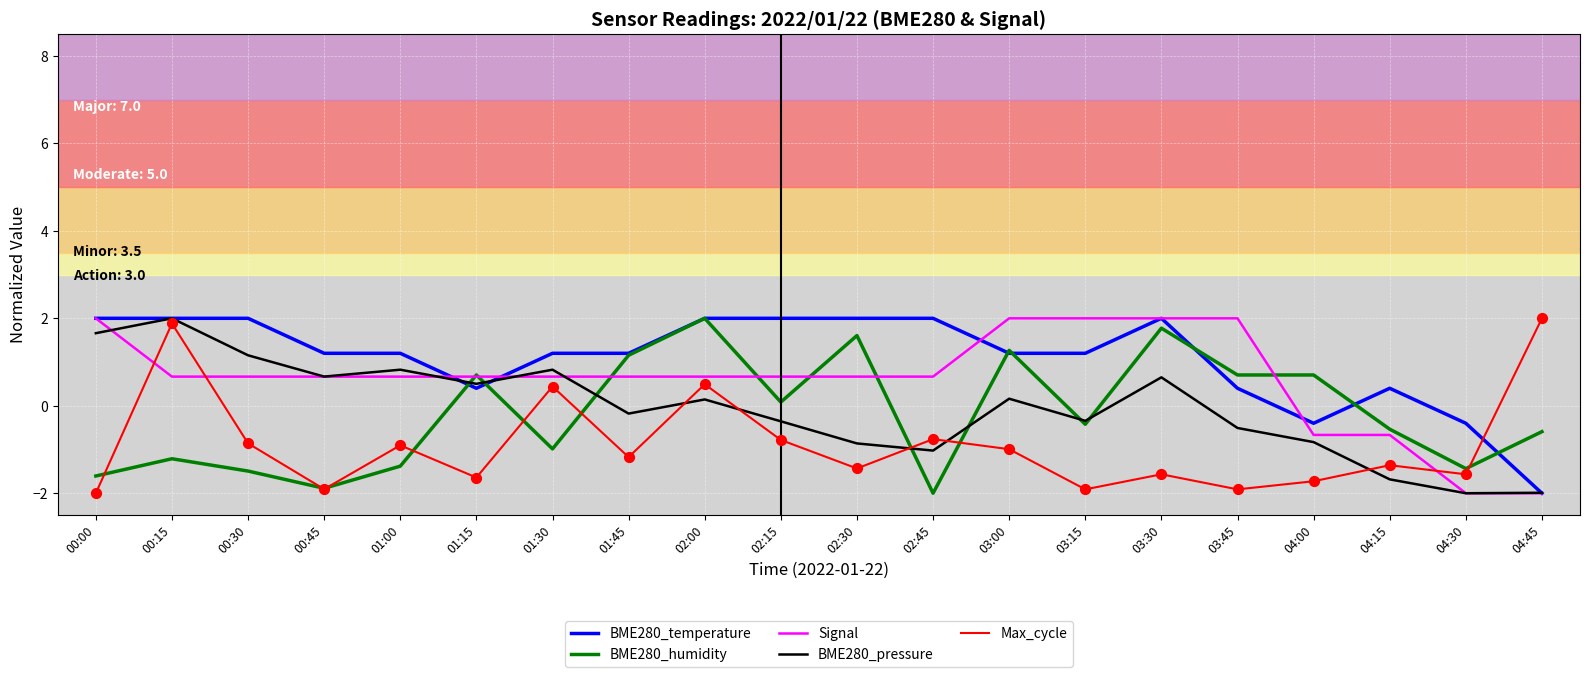

What is the difference between the highest and lowest values at 01:00?

2.6